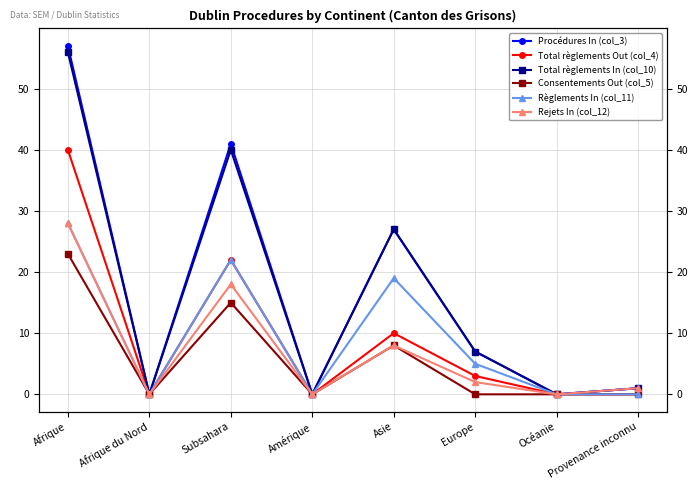

Does the chart display data point markers on the line(s)?

Yes